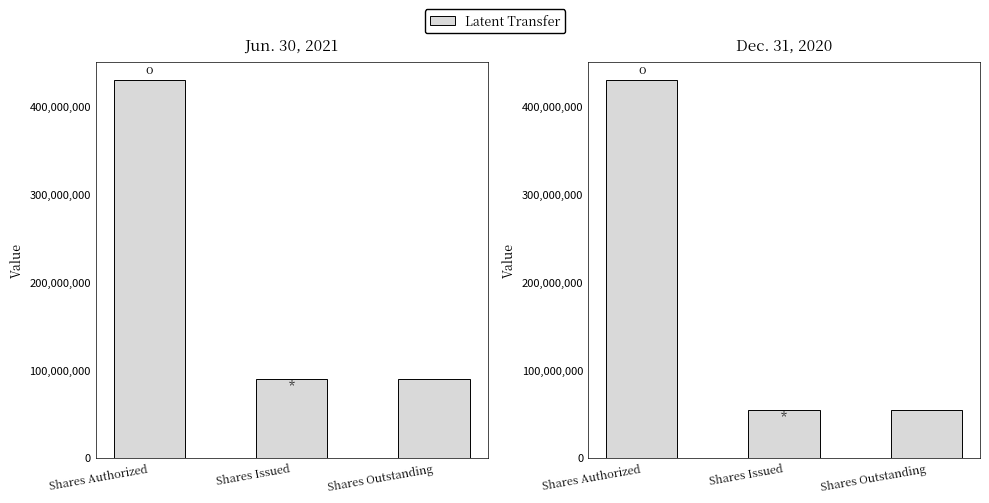

At which label is Dec. 31, 2020 closest to 242323828?

Shares Authorized